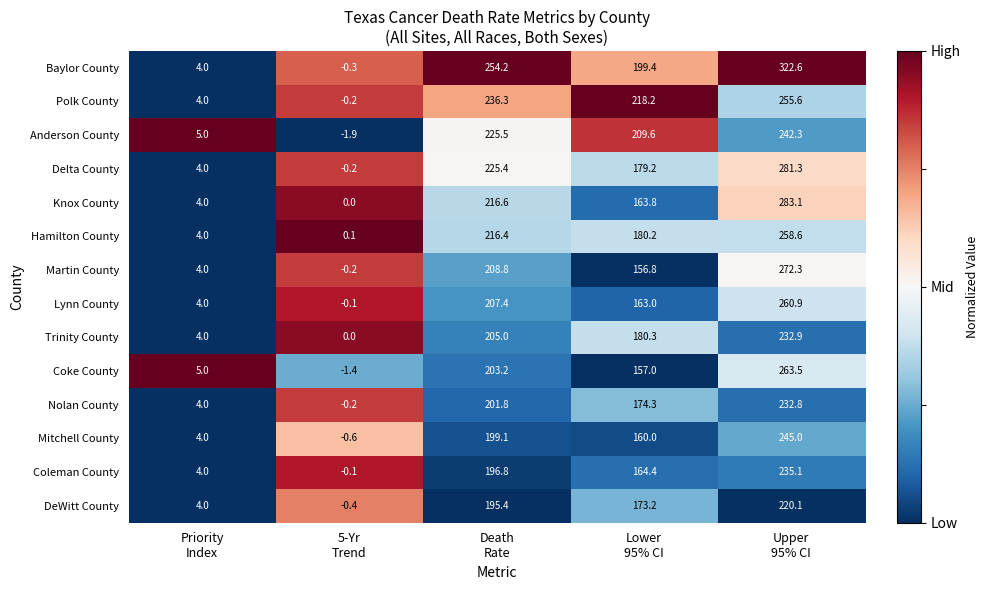

Which series has the largest total across all categories?

Baylor County